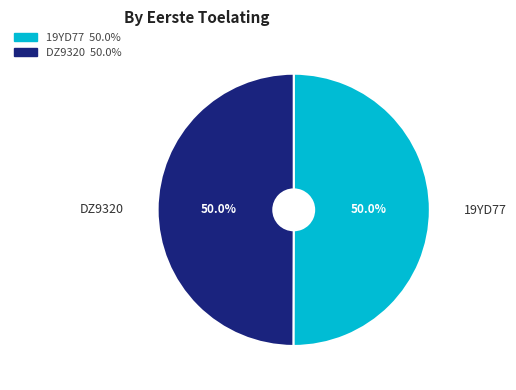

To the nearest percent, what is the average slice percentage?

50%